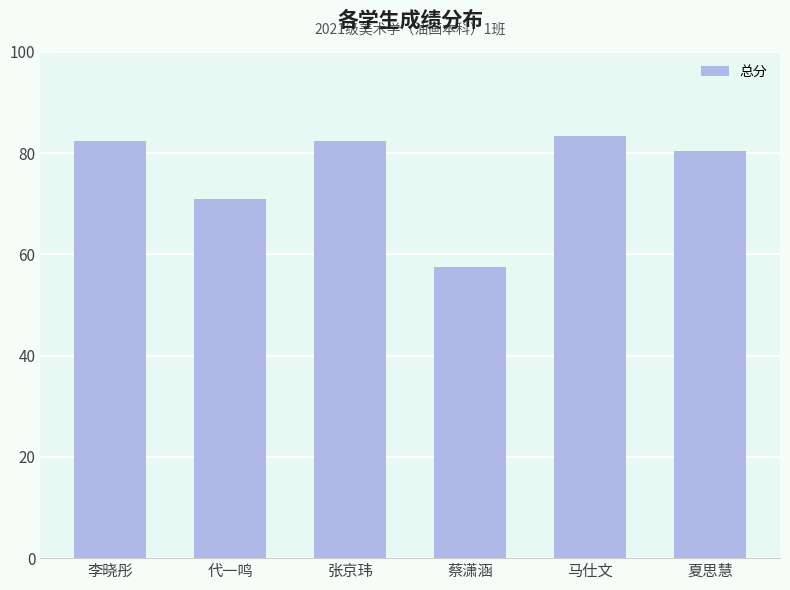

Where is the data nearest to the value 70?

代一鸣